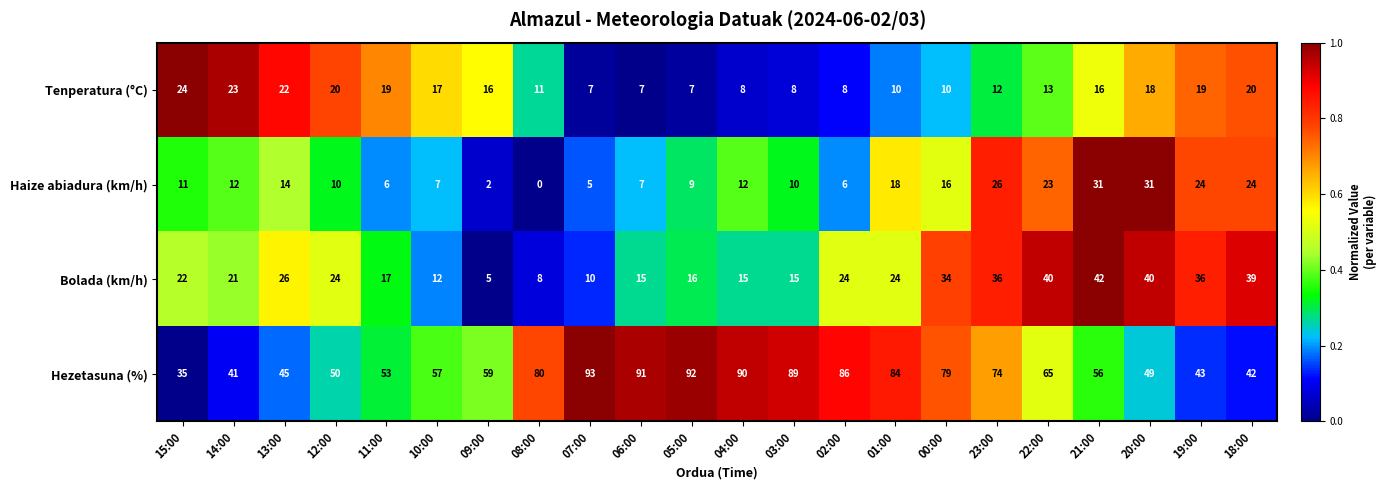

How many categories are shown in the chart?

22